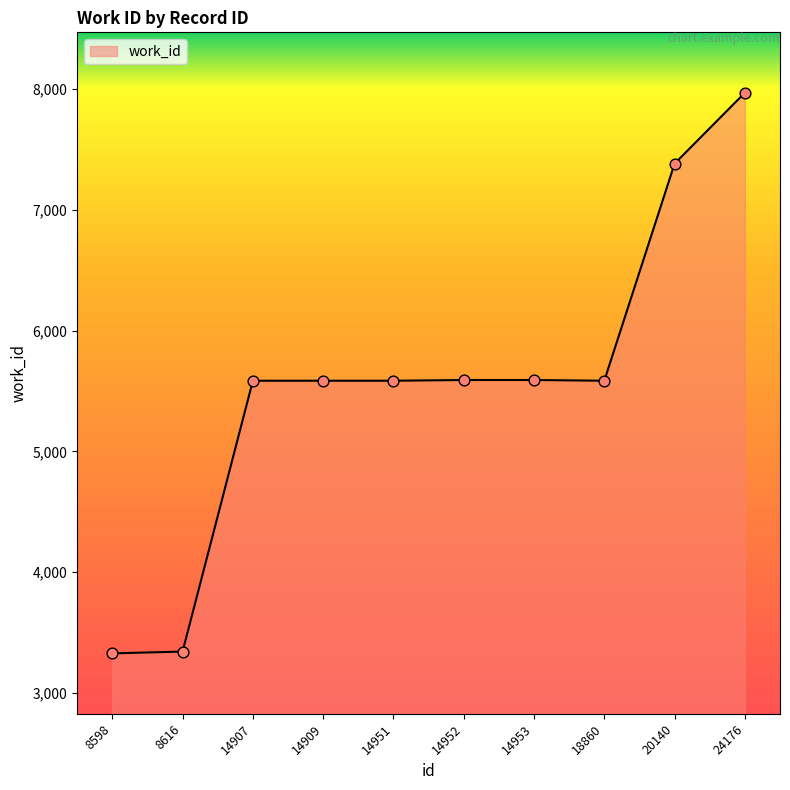

Approximately how many times larger is the value at 14951 compared to 18860?

1.0